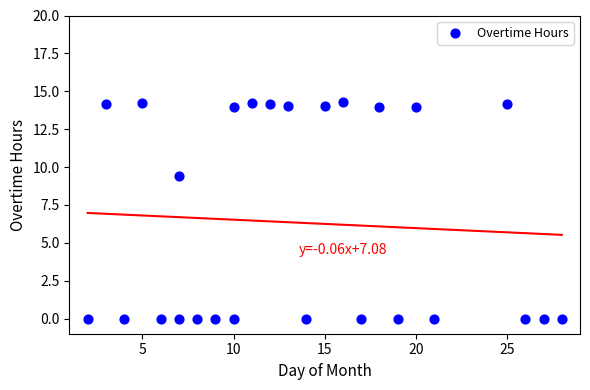

What is the range of Y values (max minus min)?

14.3